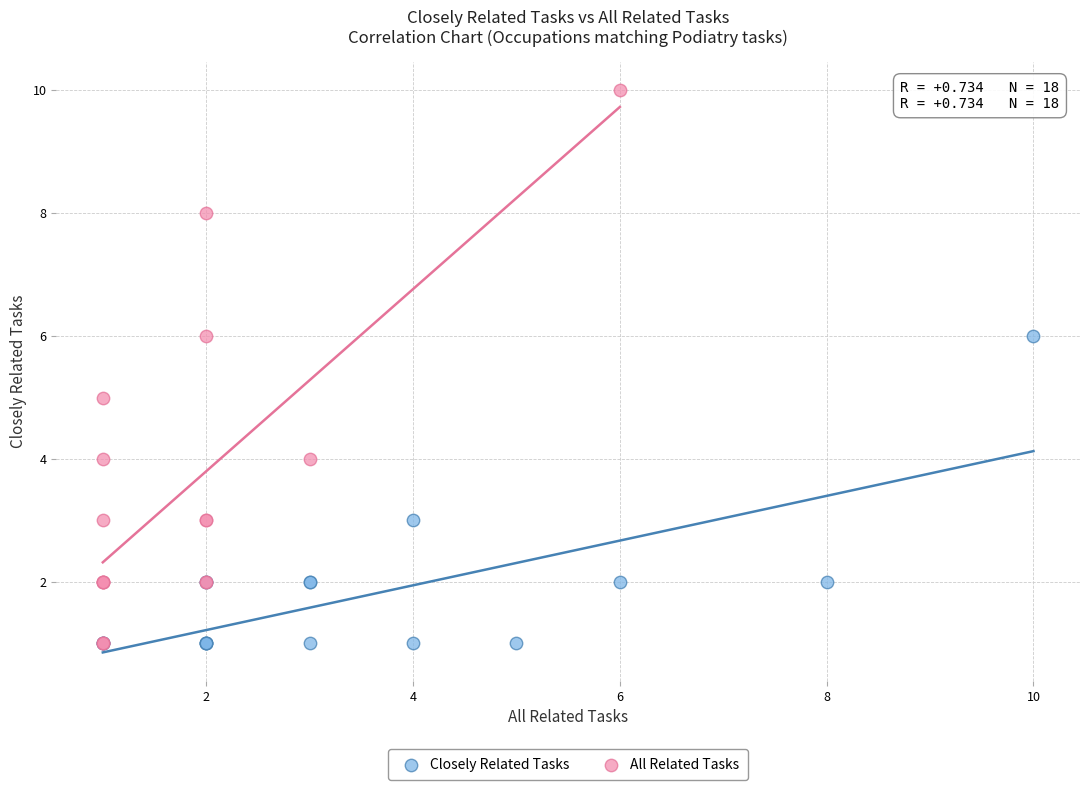

Which series has the largest Y range (max minus min)?

All Related Tasks